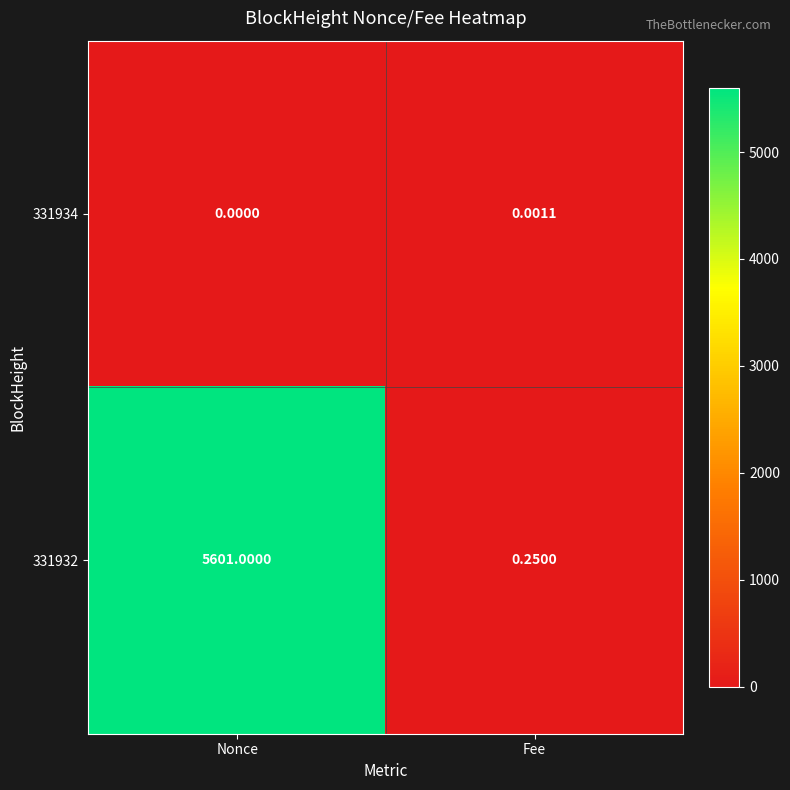

At how many categories does at least one series exceed 764?

1